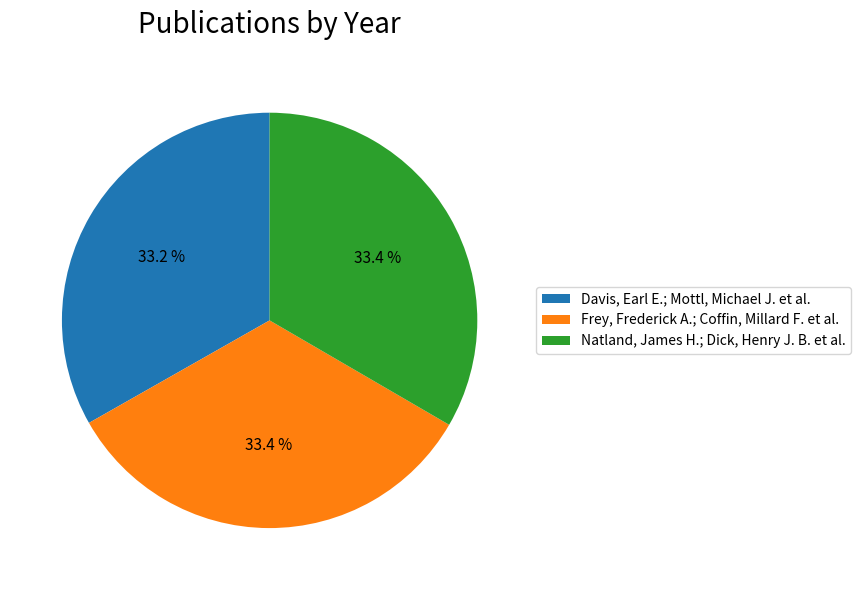

Combined, what portion of the pie is Frey, Frederick A.; Coffin, Millard F. et al. and Davis, Earl E.; Mottl, Michael J. et al.?

66.6%